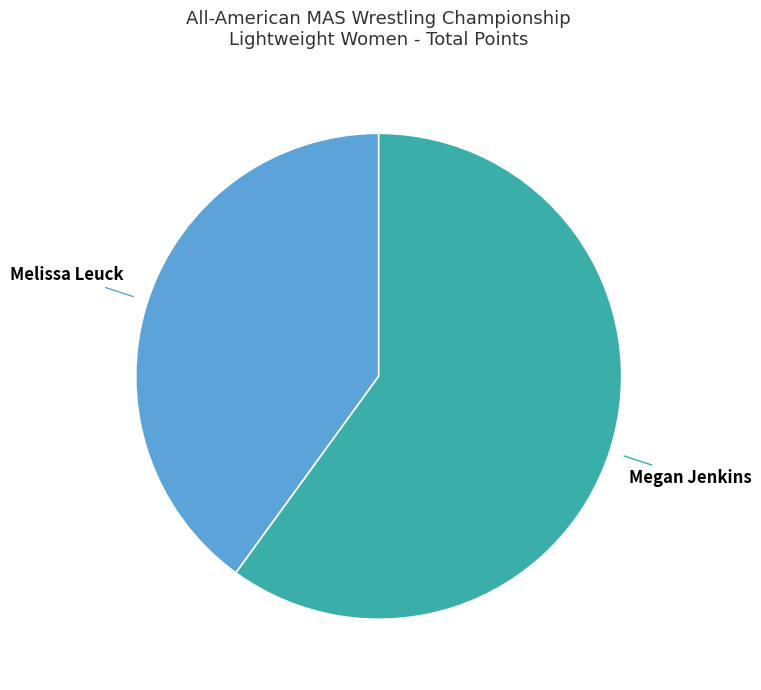

What is the ratio of the value at Melissa Leuck to the value at Megan Jenkins?

0.7